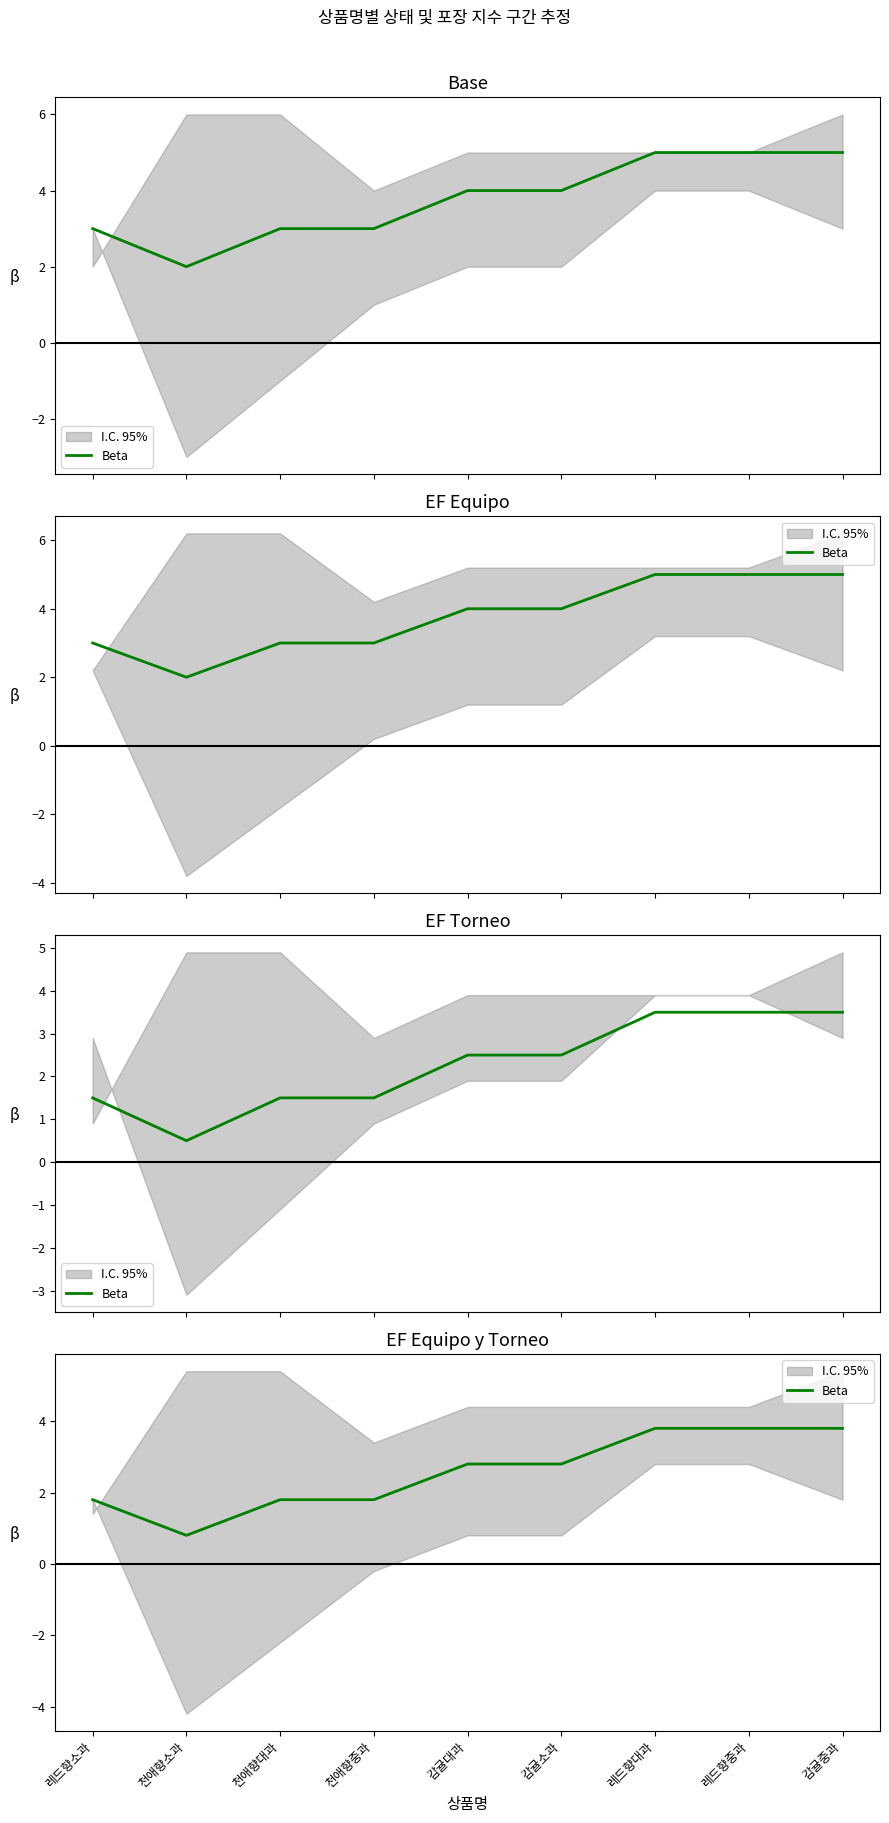

Rank the categories by value from highest to lowest.

레드향대과, 레드향중과, 감귤중과, 감귤대과, 감귤소과, 레드향소과, 천애향대과, 천애향중과, 천애향소과